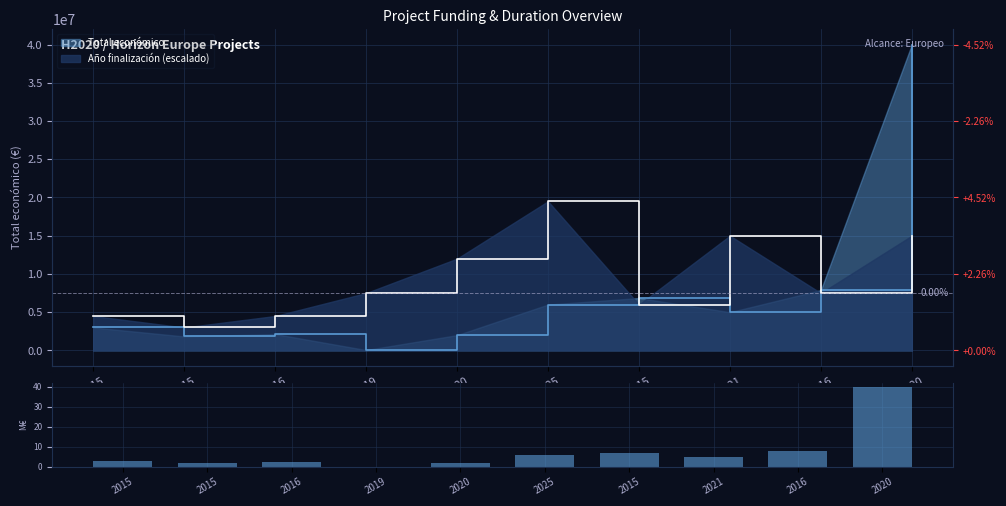

How many data points are less than 4?

5